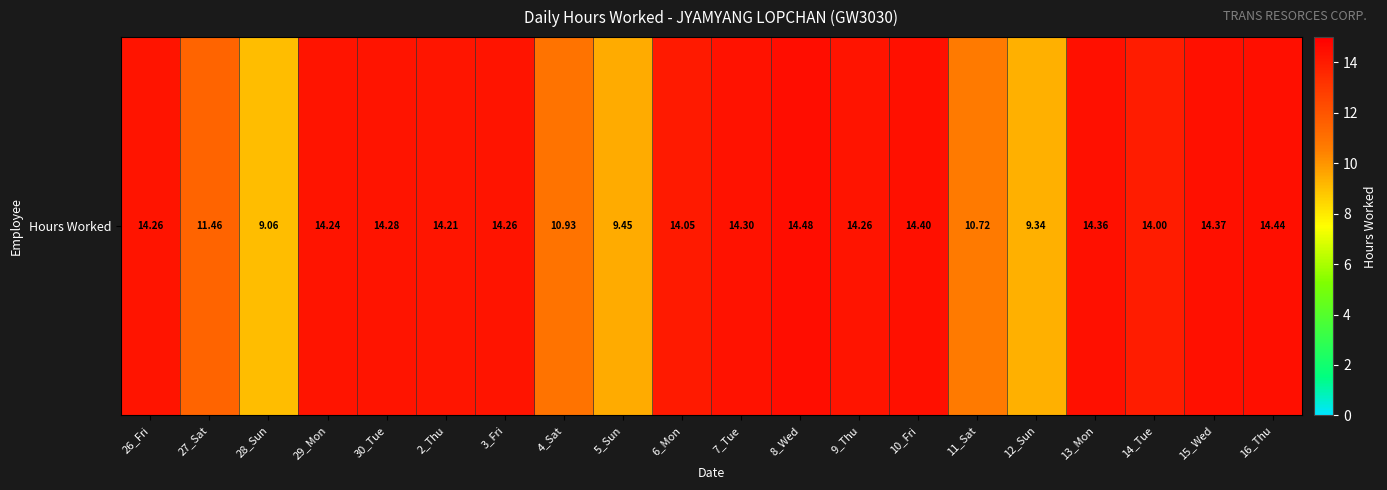

Reading left to right, extract all data points from this chart.

26_Fri=14.3	27_Sat=11.5	28_Sun=9.1	29_Mon=14.2	30_Tue=14.3	2_Thu=14.2	3_Fri=14.3	4_Sat=10.9	5_Sun=9.4	6_Mon=14.1	7_Tue=14.3	8_Wed=14.5	9_Thu=14.3	10_Fri=14.4	11_Sat=10.7	12_Sun=9.3	13_Mon=14.4	14_Tue=14.0	15_Wed=14.4	16_Thu=14.4